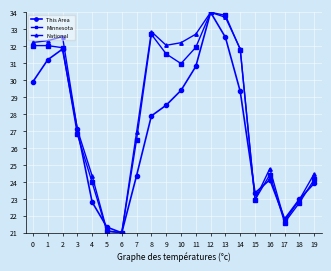

What are all the series names shown in the legend?

This Area, Minnesota, National